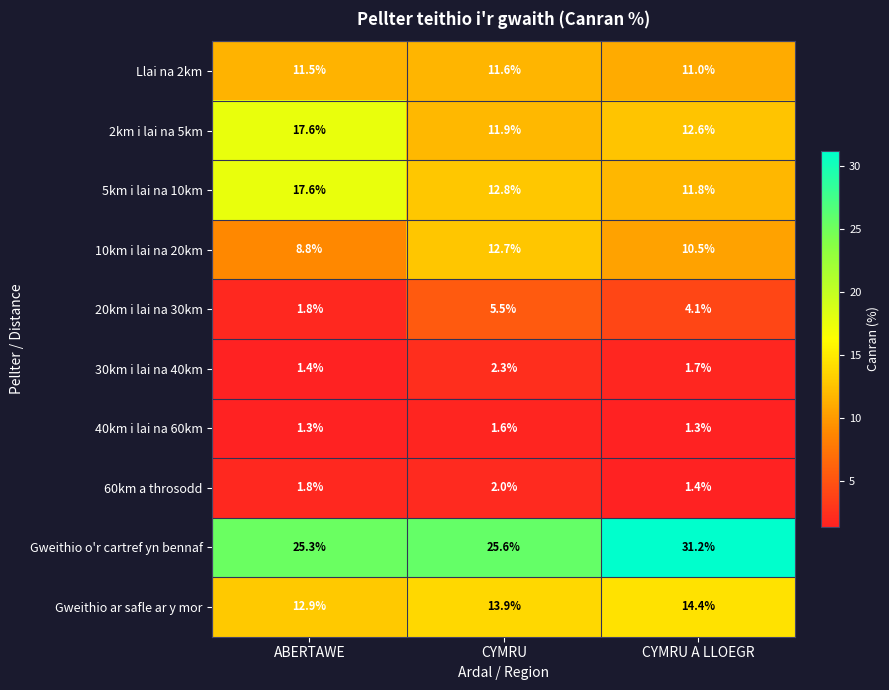

Is it true that Llai na 2km equals 19.4 at ABERTAWE?

False